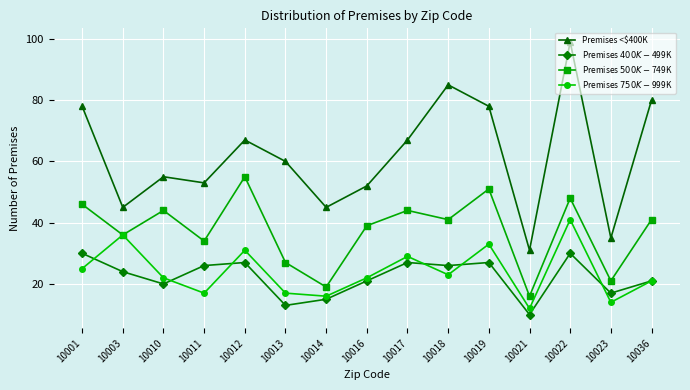

What is the difference between the second highest and minimum values in the Premises <$400K series?

54